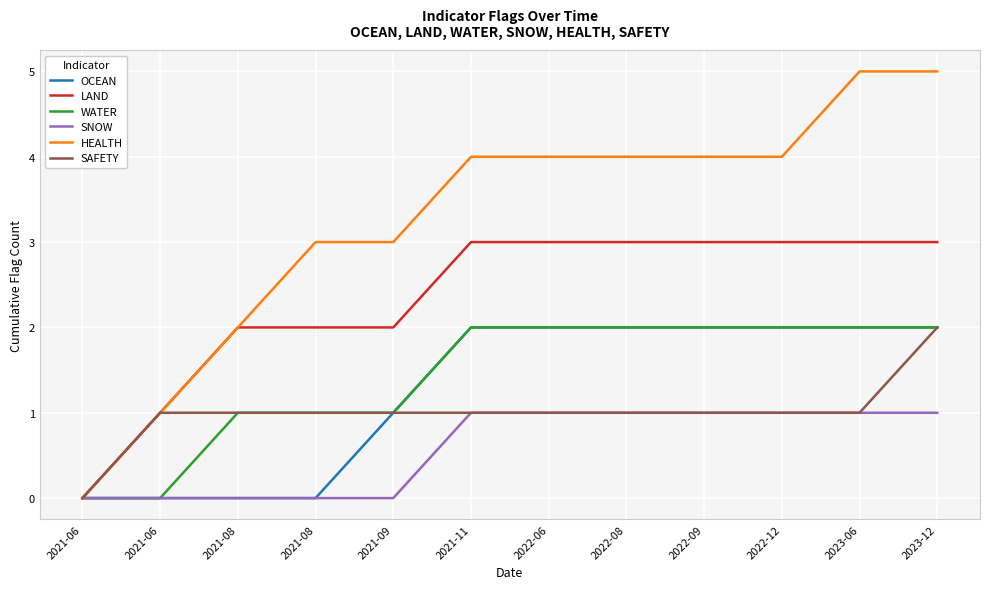

True or false: OCEAN and SNOW cross at least once.

False